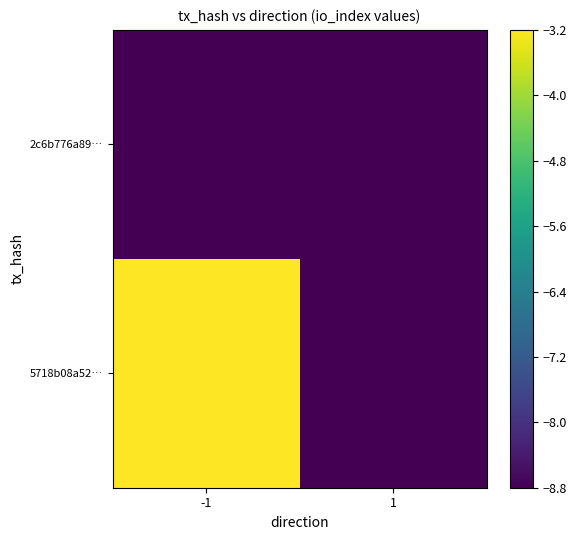

Which has a higher value, -1 or 1?

-1